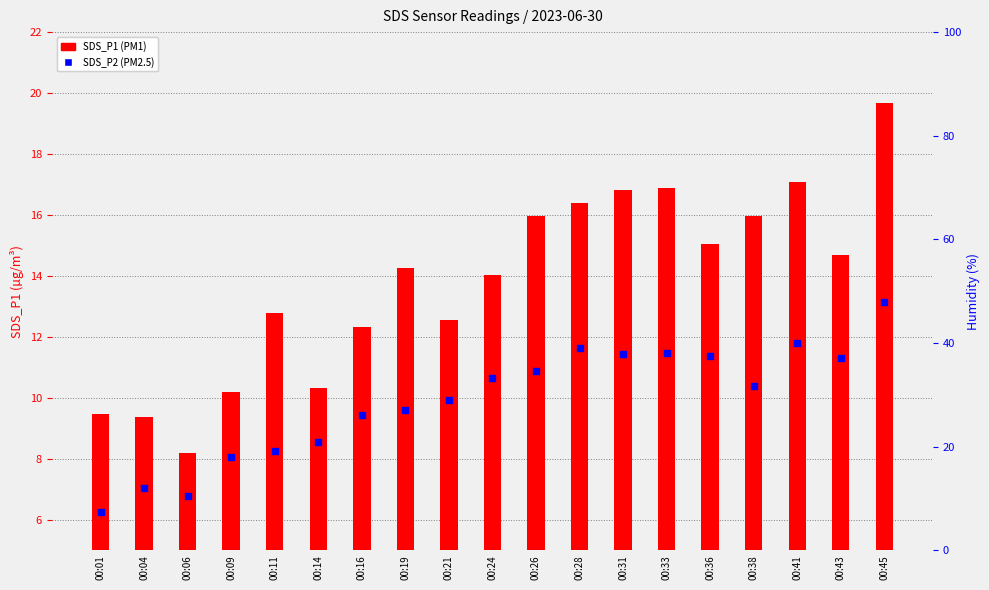

Is the value of SDS_P1 (PM1) at 00:09 greater than the value of SDS_P2 (PM2.5) at 00:01?

No